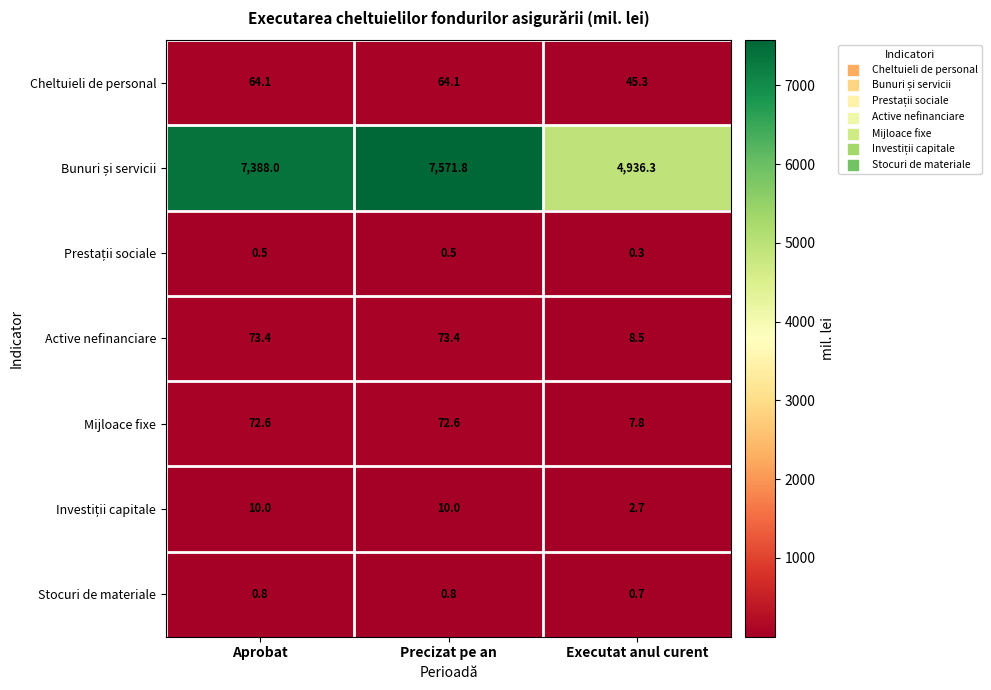

What is the difference between the maximum and minimum values in the Mijloace fixe series?

64.8